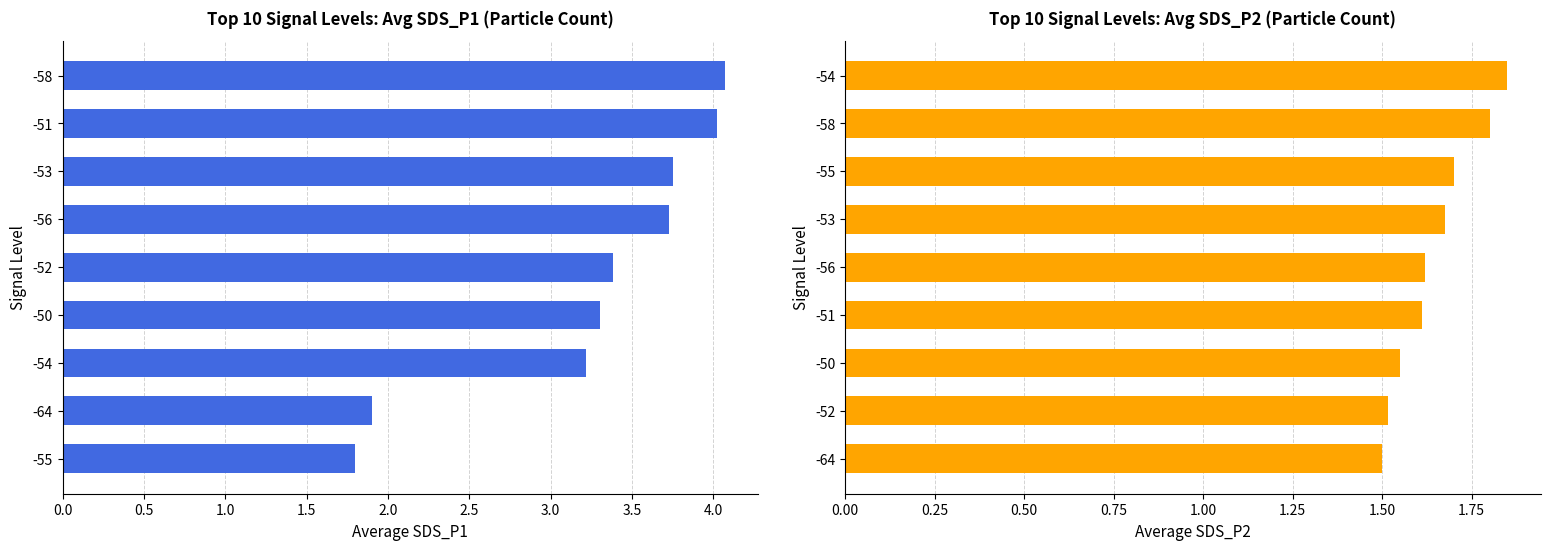

The value of Avg SDS_P1 at -54 is 5.0. True or false?

False